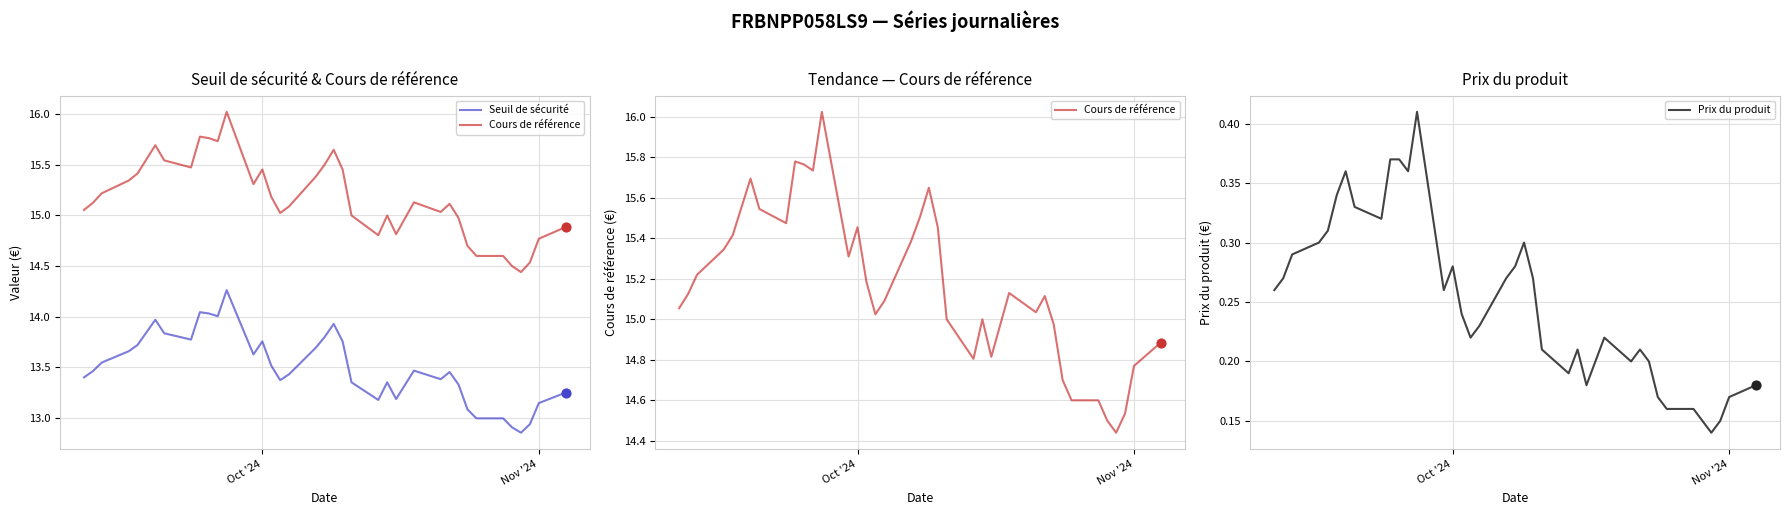

Which series reaches the minimum Y coordinate?

Prix du produit